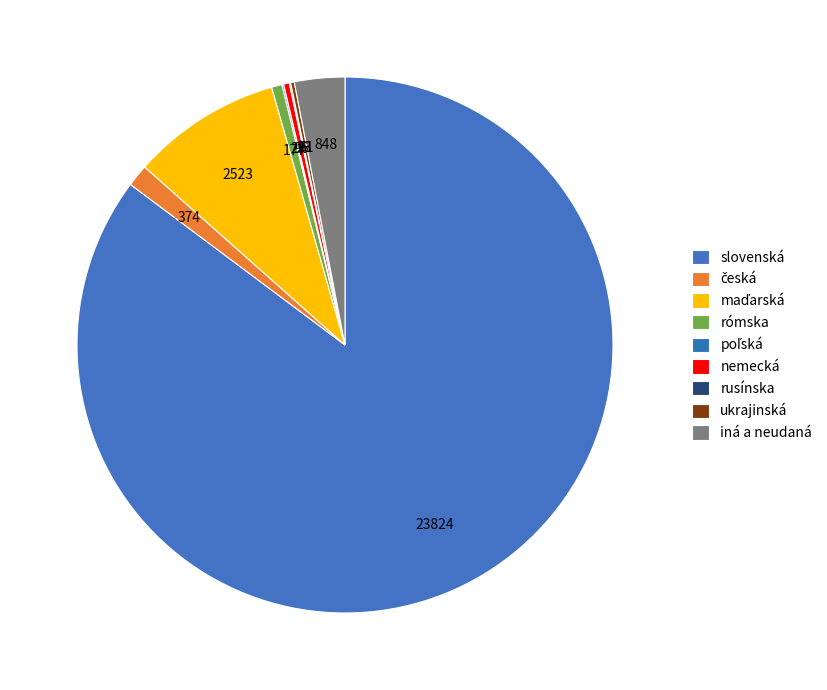

The poľská slice represents 0% of the pie. True or false?

True